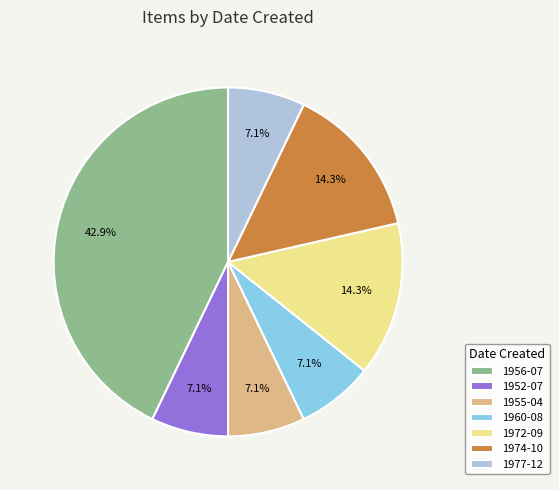

What portion of the pie excludes 1974-10?

85.7%